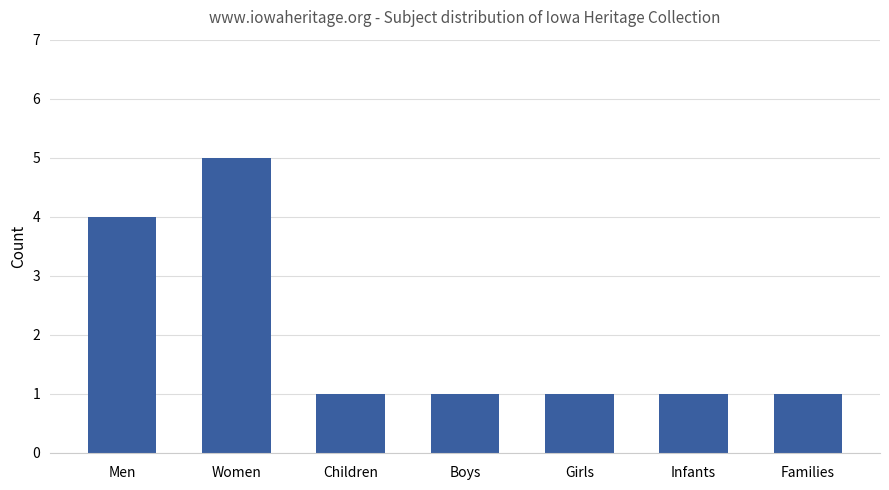

How many series are shown in this chart?

1